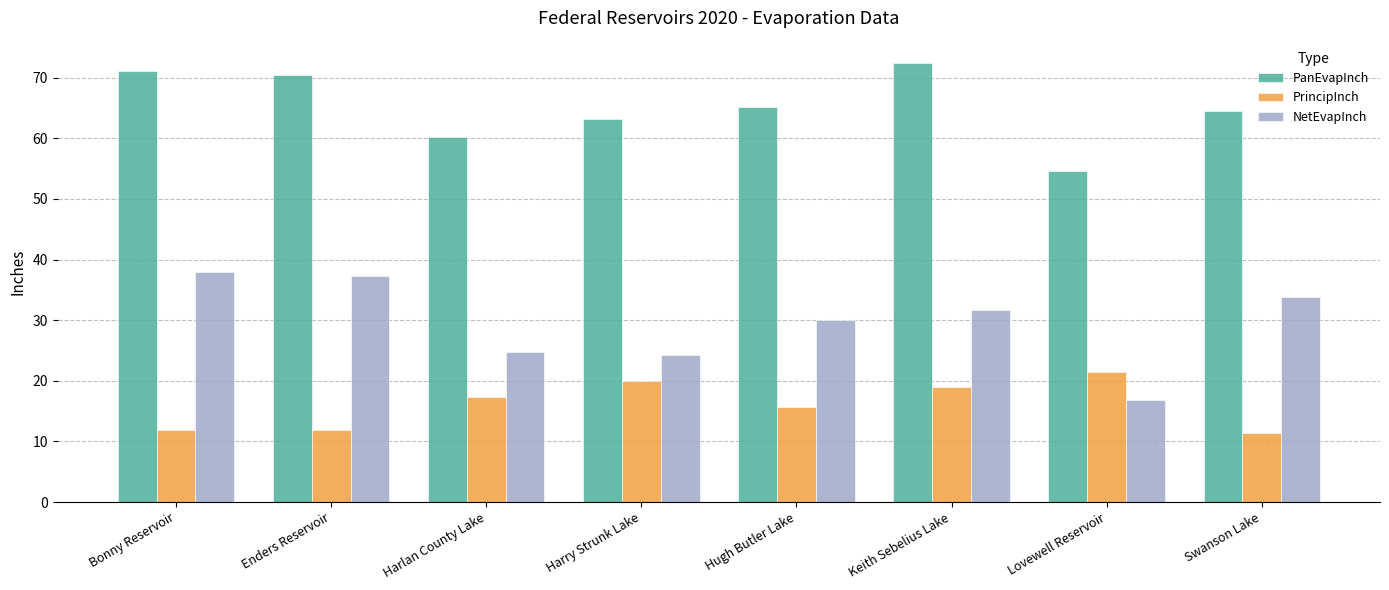

What is the label of the 7th bar from the right?

Enders Reservoir